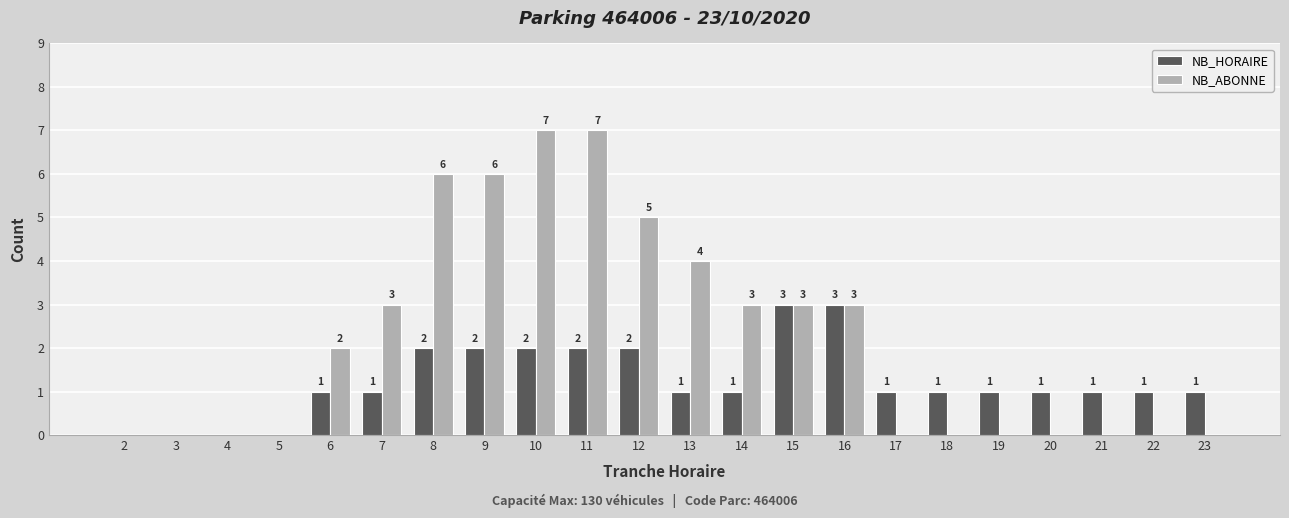

What is the sum of the NB_ABONNE values at 13 and 9?

10